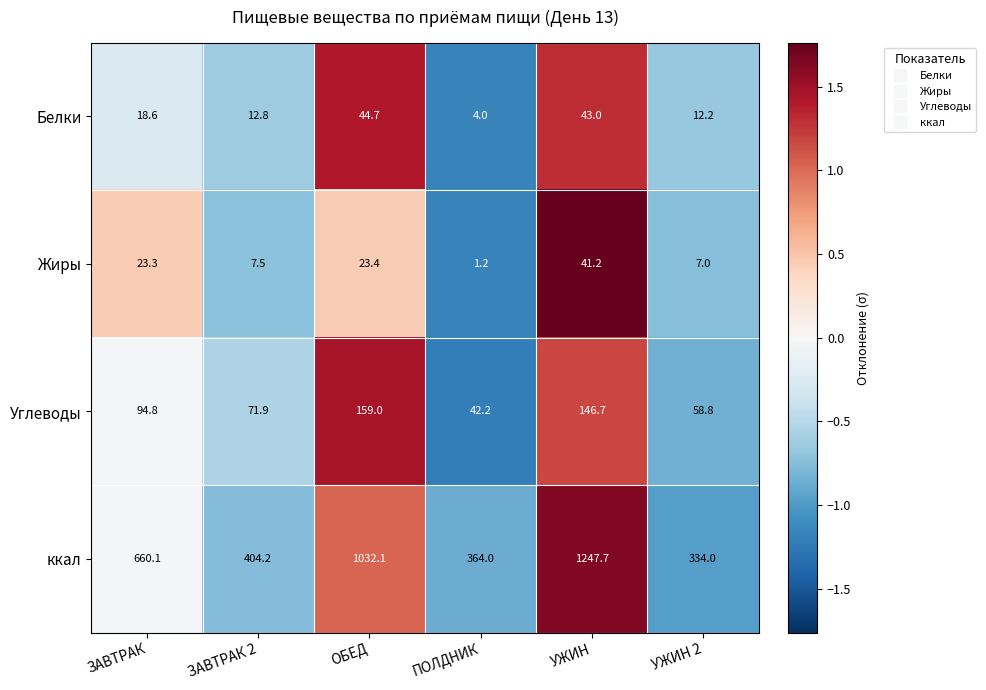

Rank the series at УЖИН from lowest to highest value.

Жиры, Белки, Углеводы, ккал